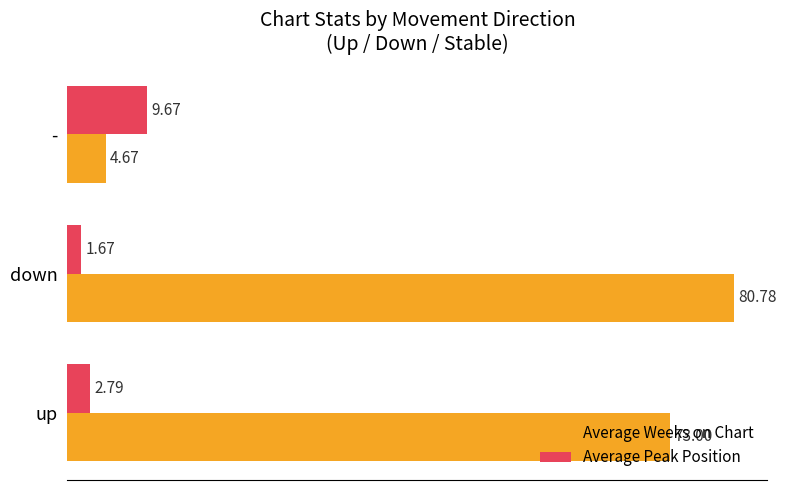

At how many categories does at least one series exceed 22?

2